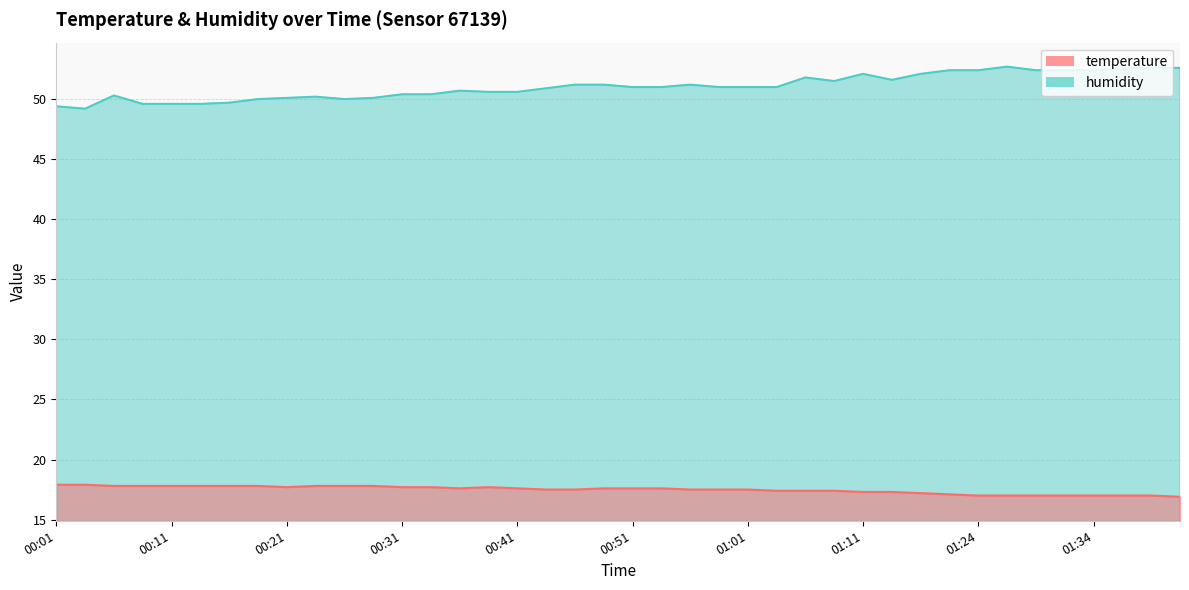

What is the difference between the maximum and minimum values in the temperature series?

1.0